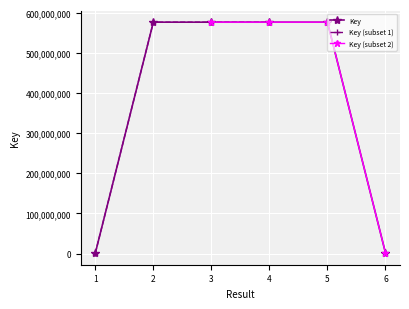

Count the number of categories in the chart.

6